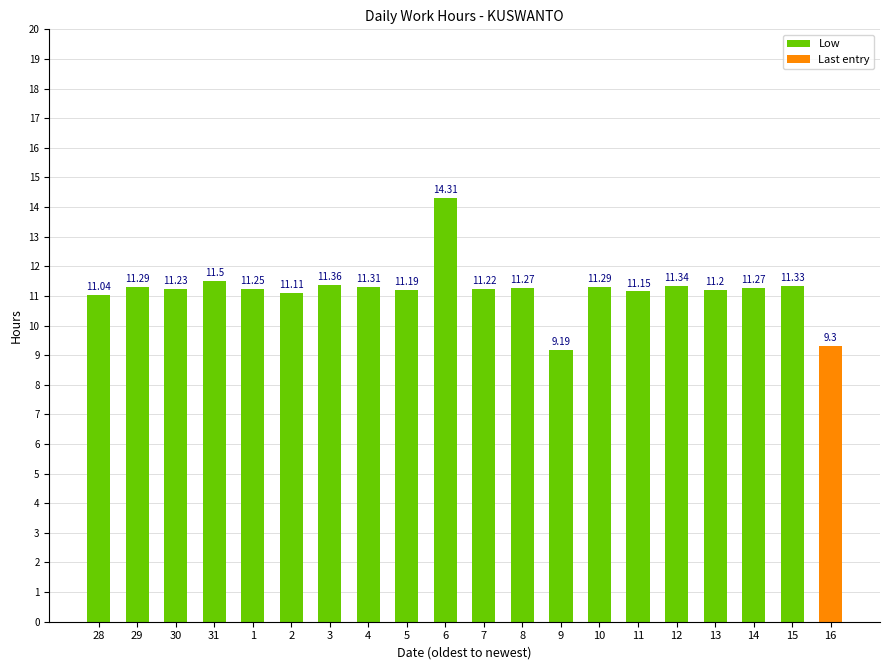

List the labels in order of value, largest first.

6, 31, 3, 12, 15, 4, 29, 10, 8, 14, 1, 30, 7, 13, 5, 11, 2, 28, 16, 9